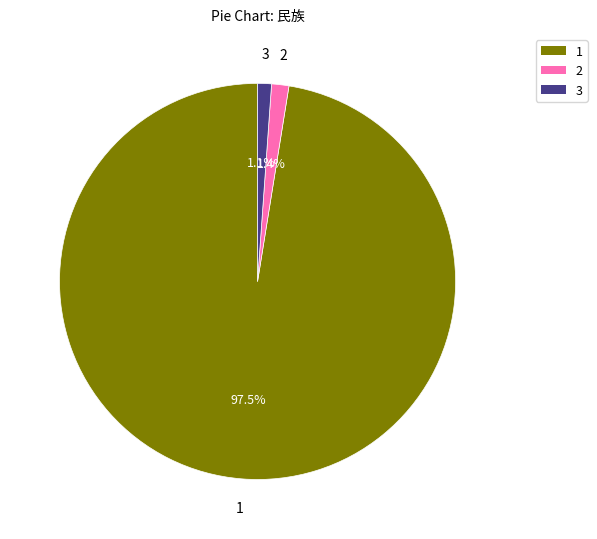

Is there any slice that represents more than half of the pie?

Yes